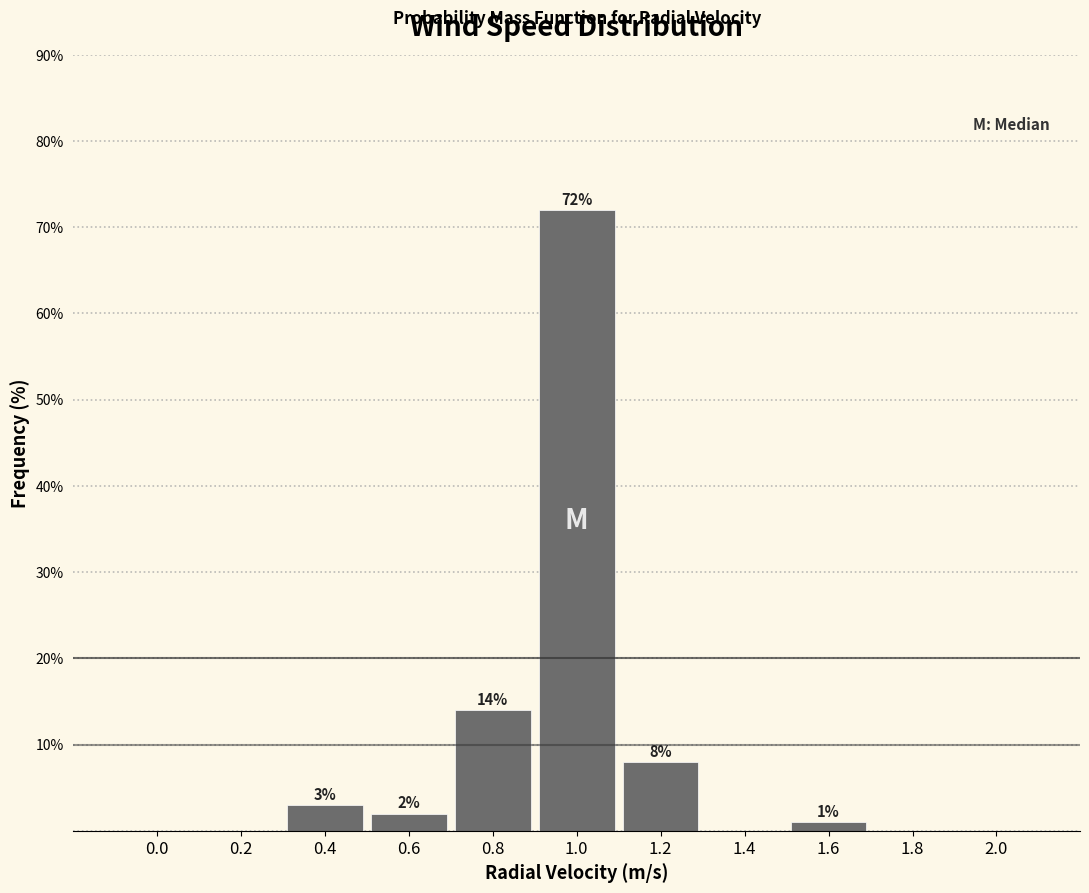

Reading left to right, extract all data points from this chart.

0.0=0.0	0.2=0.0	0.4=3.0	0.6=2.0	0.8=14.0	1.0=72.0	1.2=8.0	1.4=0.0	1.6=1.0	1.8=0.0	2.0=0.0